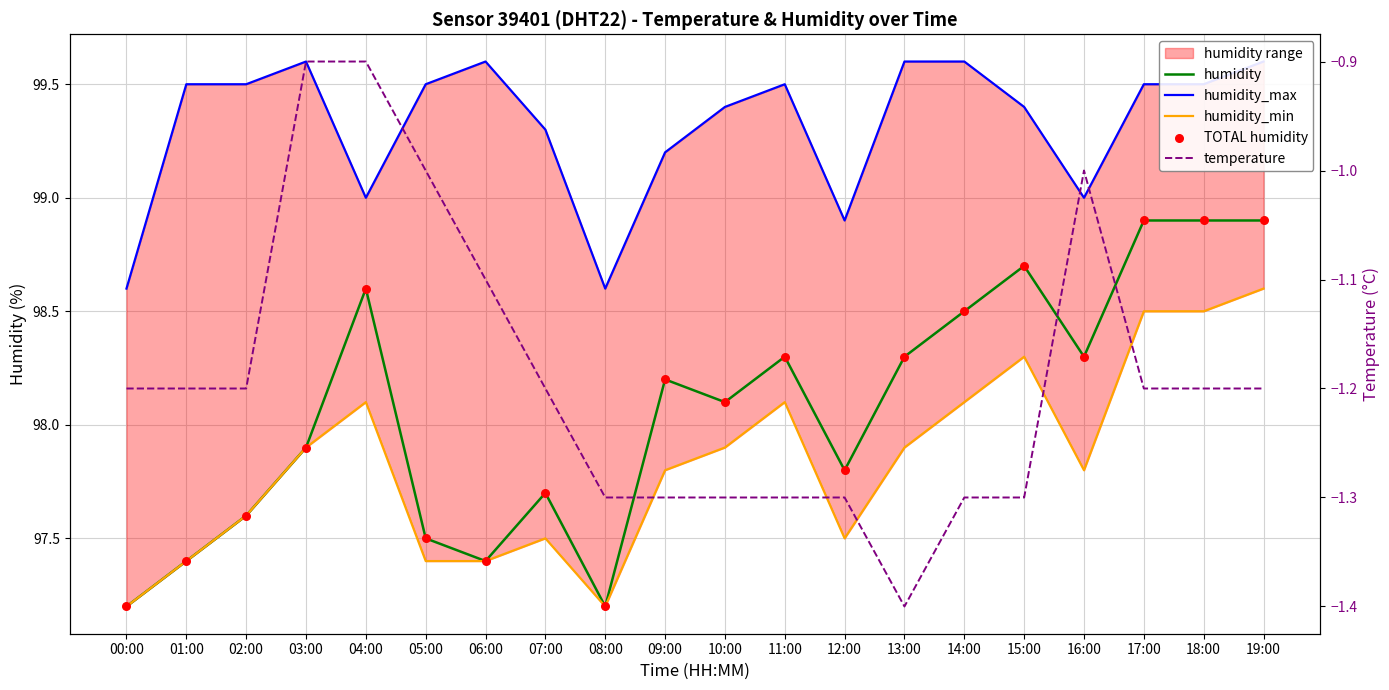

At which category is the sum across all series the highest?

19:00